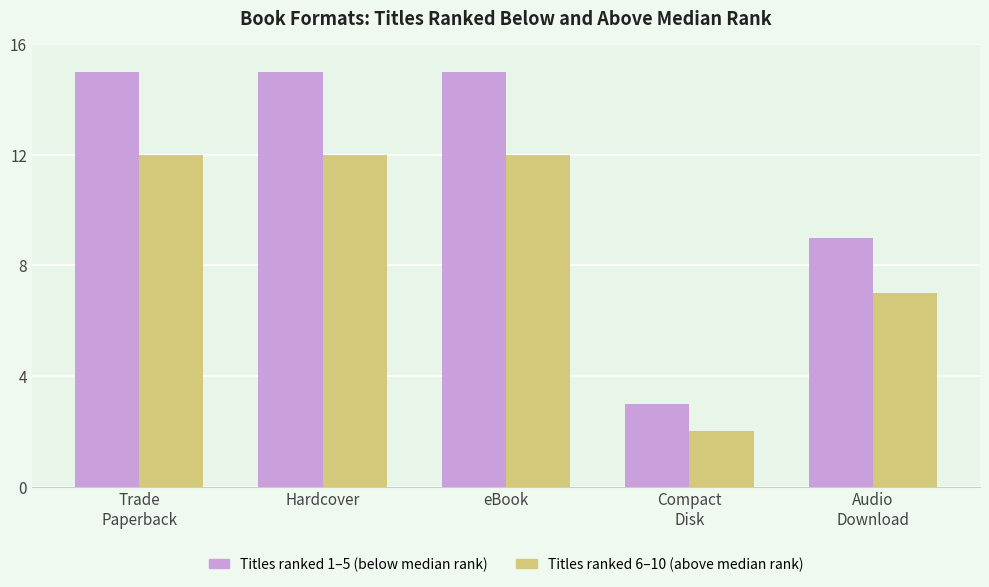

What is the maximum value shown in the chart?

15